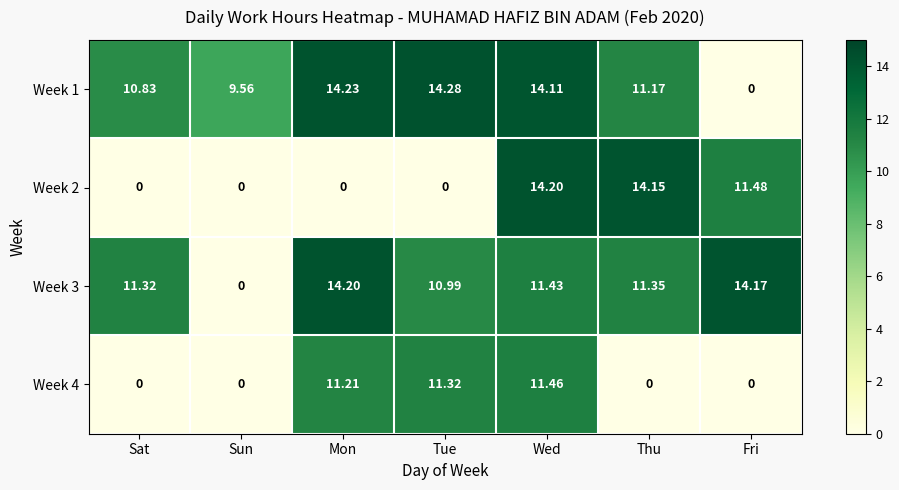

At which label does Week 2 reach its peak?

Wed